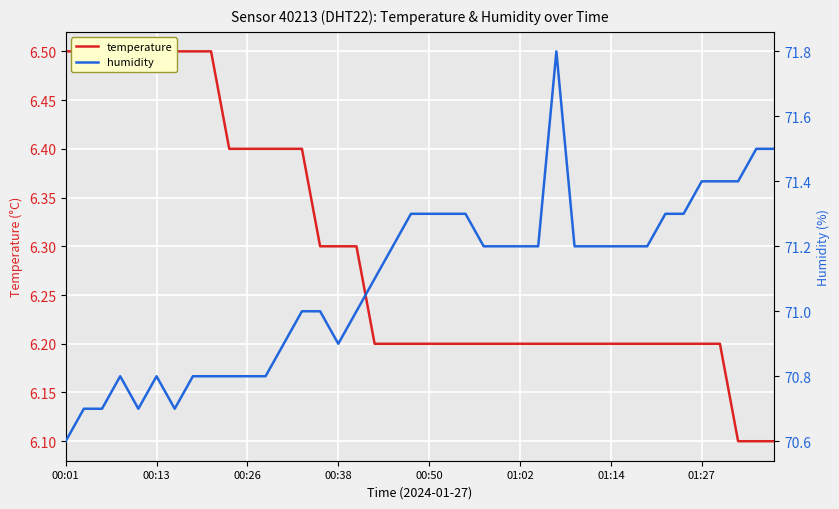

List the series in order of their peak value, lowest first.

temperature, humidity